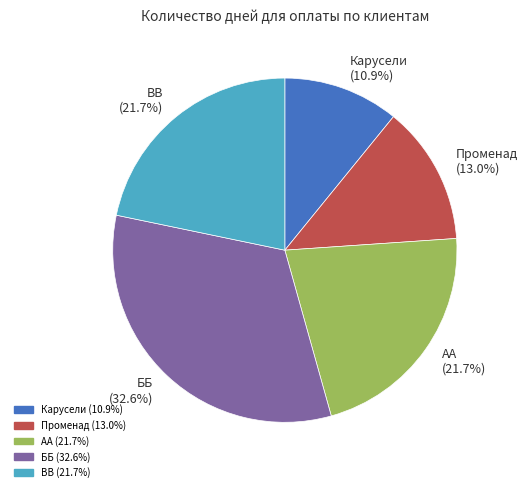

What is the ratio of the value at Променад to the value at Карусели?

1.2